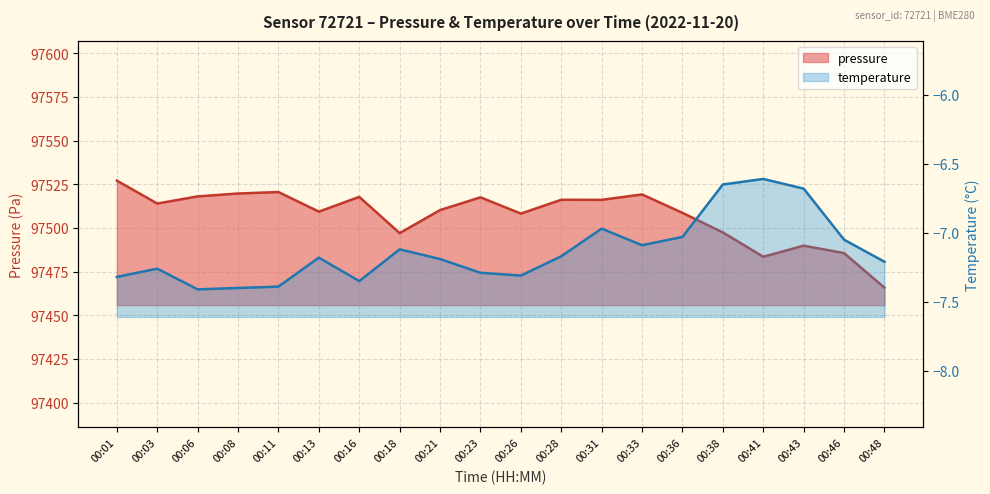

What is the smallest value displayed?

-7.4